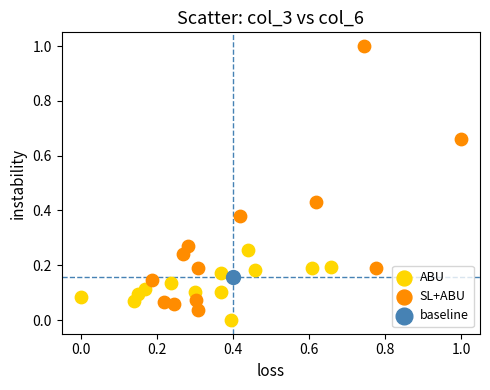

What are all the series names shown in the legend?

ABU, SL+ABU, baseline